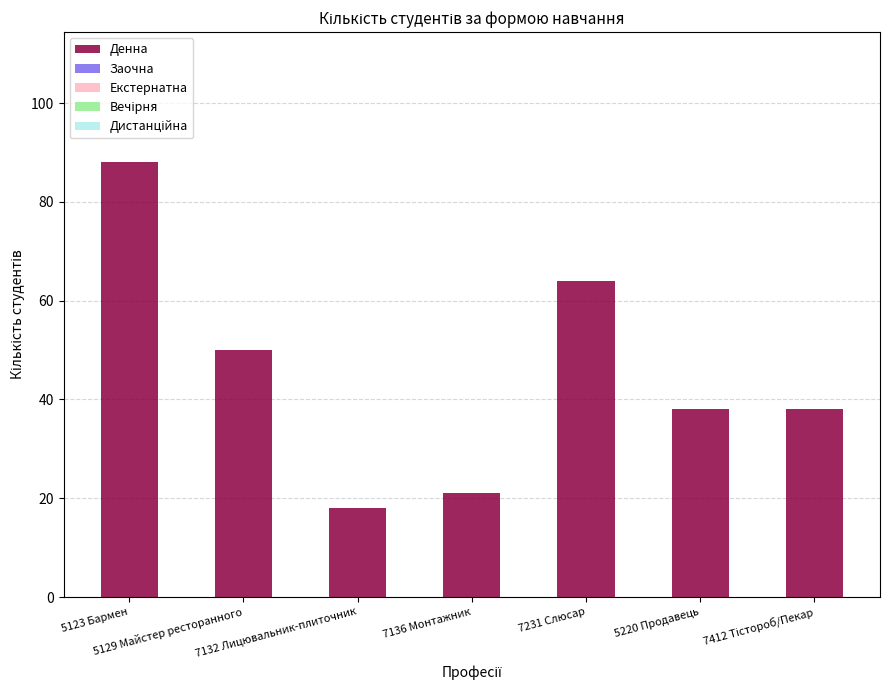

What is the greatest value displayed?

88